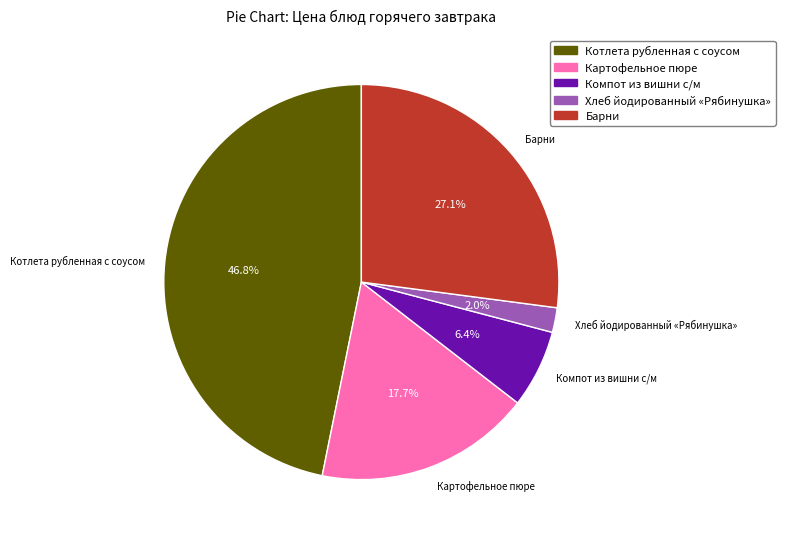

Is it true that Барни is 27% of the pie?

True